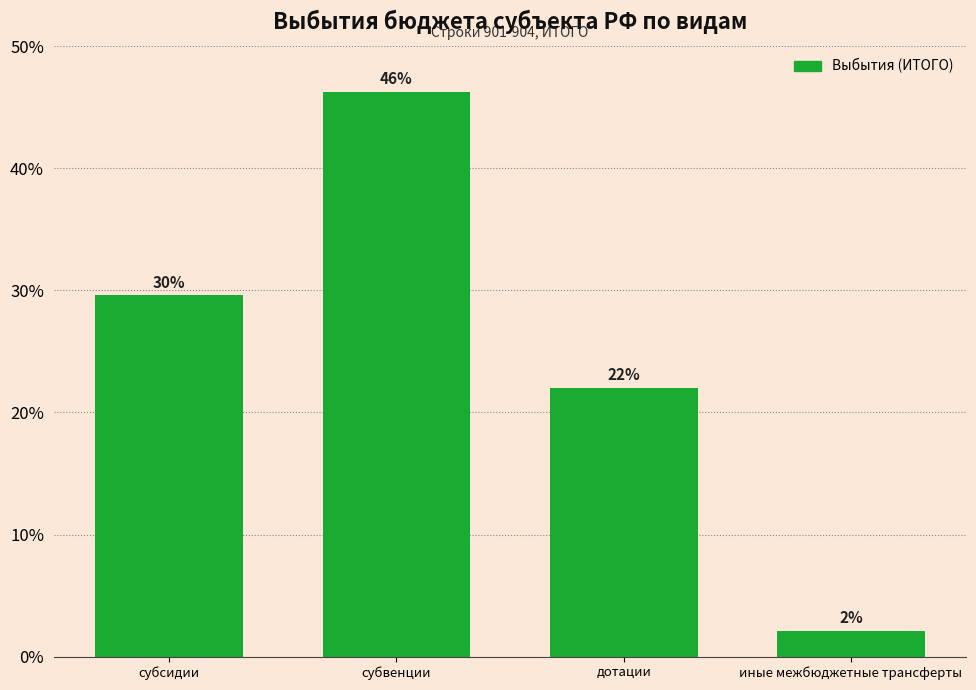

List the labels in order of value, largest first.

субвенции, субсидии, дотации, иные межбюджетные трансферты